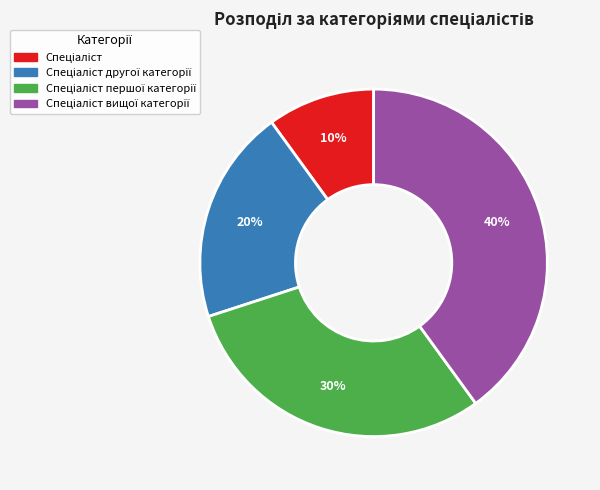

Is there any slice that represents more than half of the pie?

No